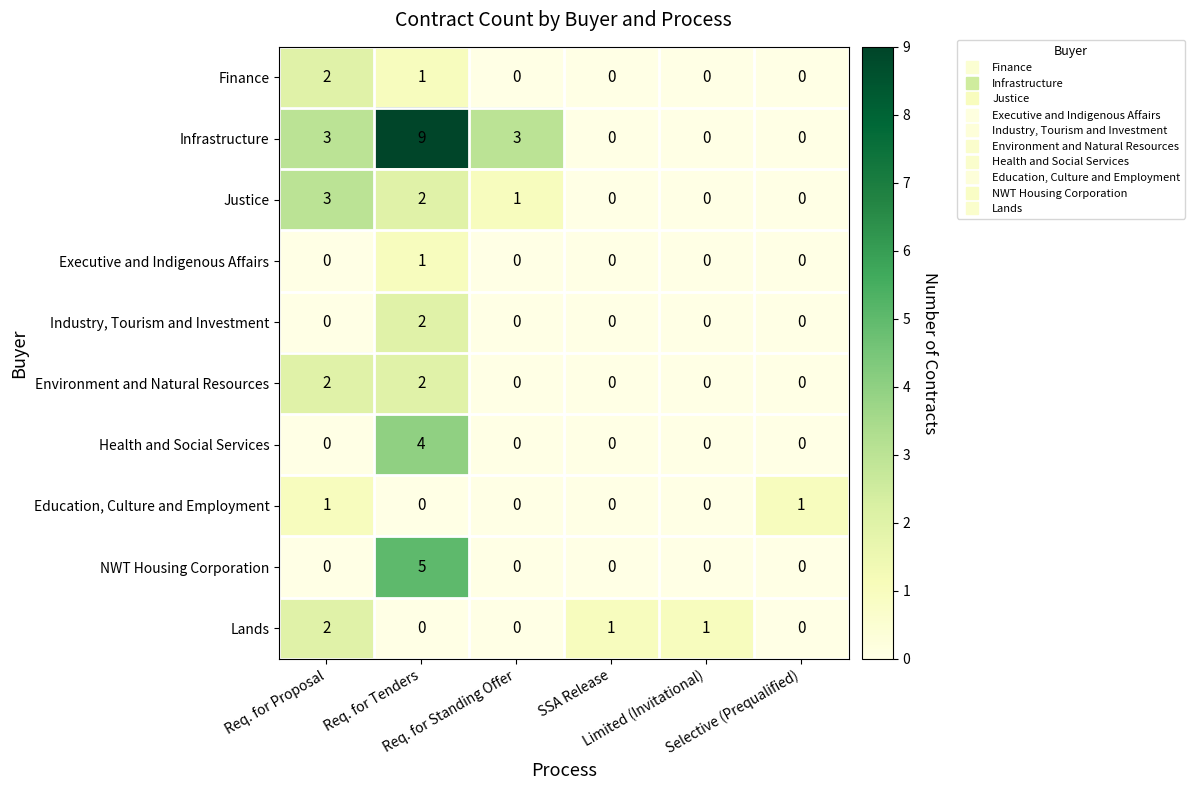

Count the NWT Housing Corporation values in the range 0 to 1.

5